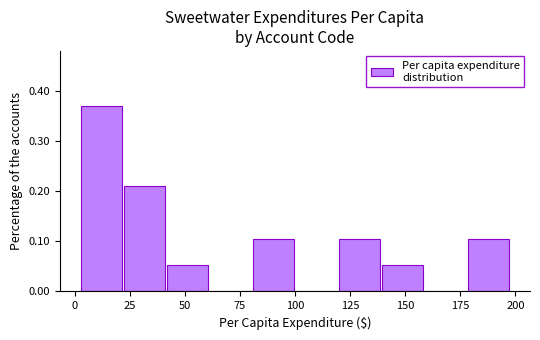

Around what value on the x-axis is the tallest bar? Give the approximate position of its centre, as read against the axis.

10